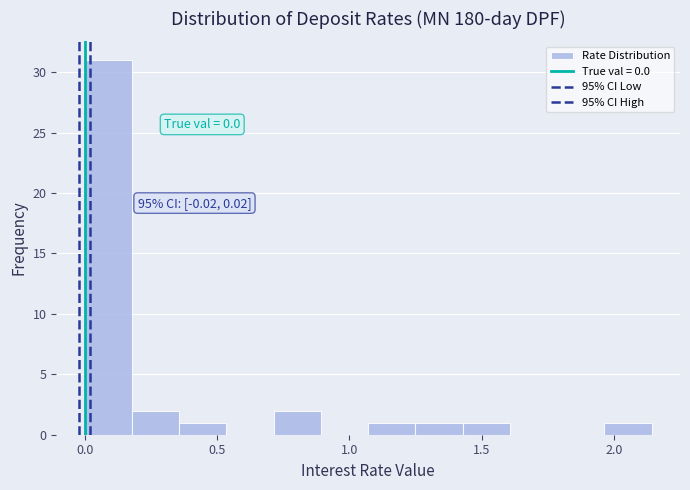

Around what value on the x-axis is the tallest bar? Give the approximate position of its centre, as read against the axis.

0.10